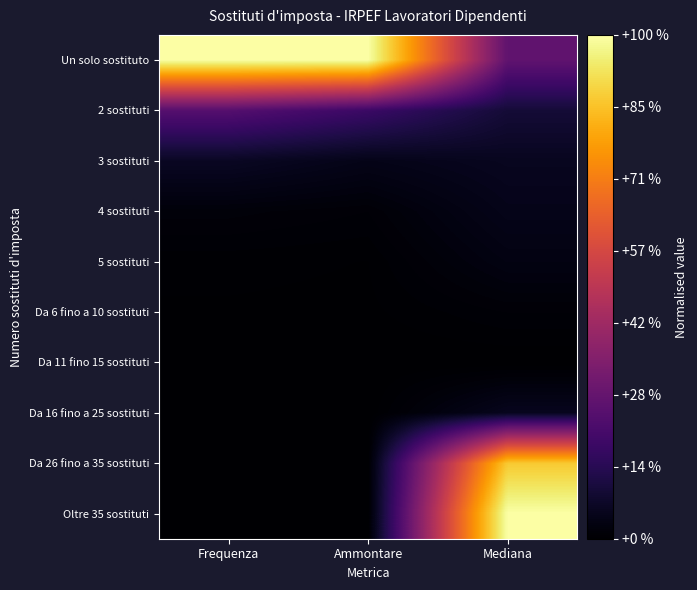

Which has a higher value, Frequenza or Ammontare?

Frequenza